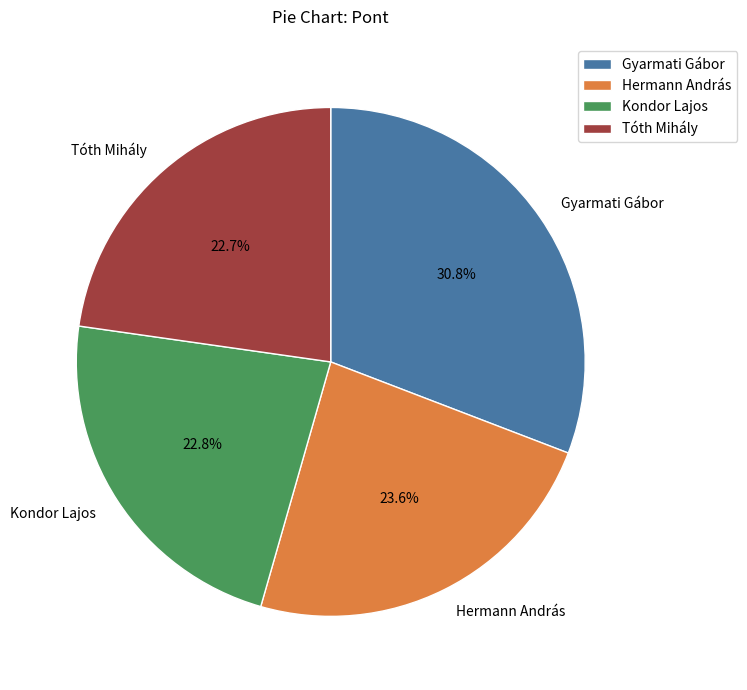

Is it true that Kondor Lajos is 23% of the pie?

True